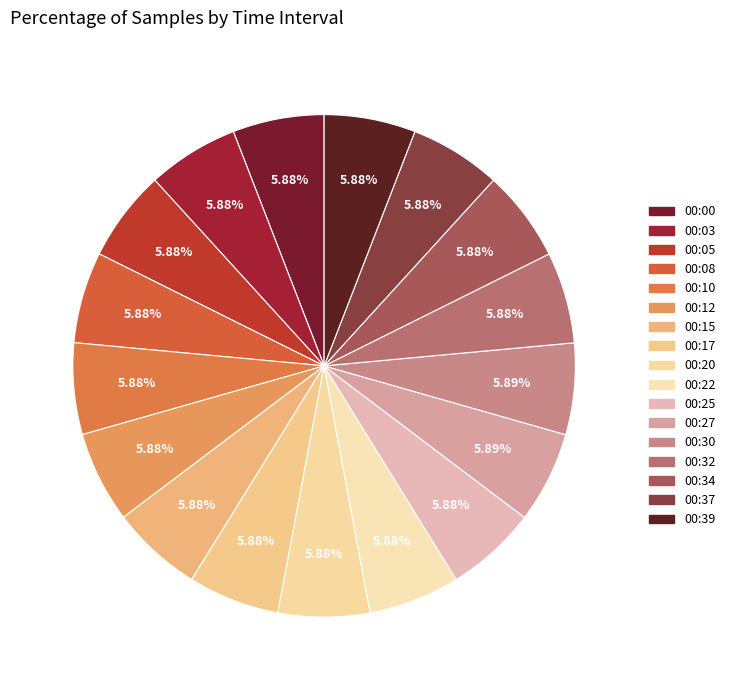

To the nearest percent, what portion does 00:25 represent?

6%